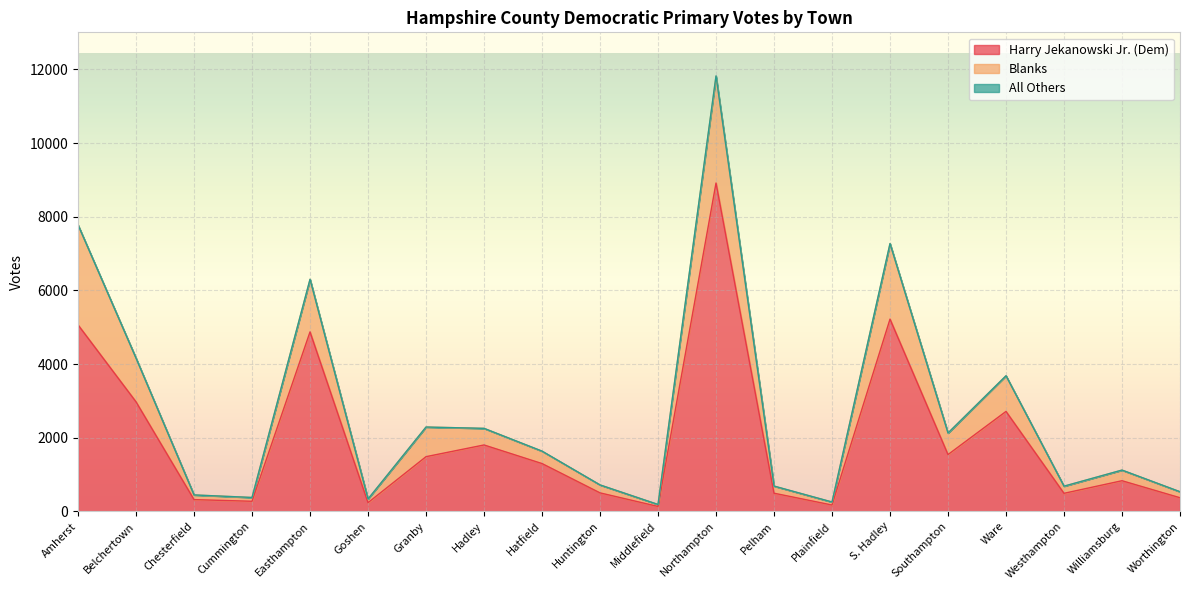

The value of Blanks at Easthampton is 698. True or false?

False